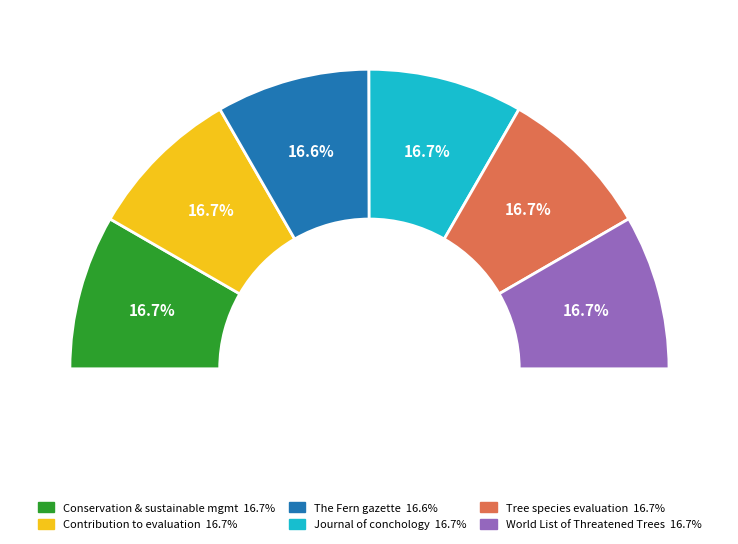

What portion of the pie excludes Tree species evaluation using the new CITES?

83.3%